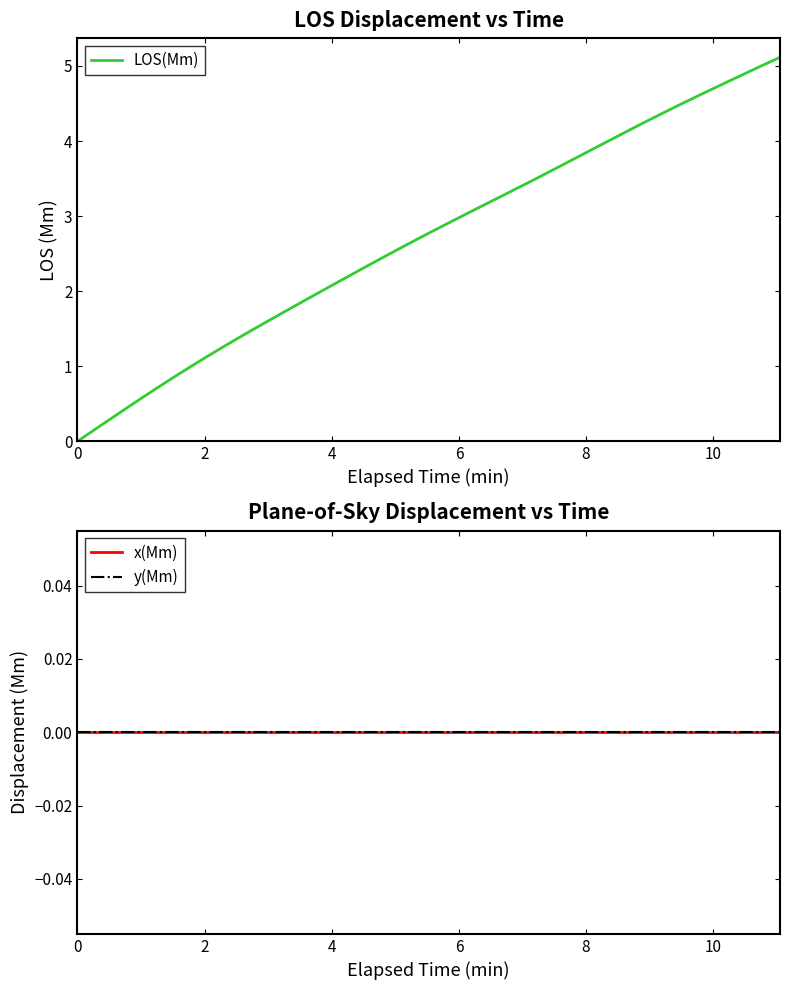

What is the maximum value for LOS(Mm)?

5.1